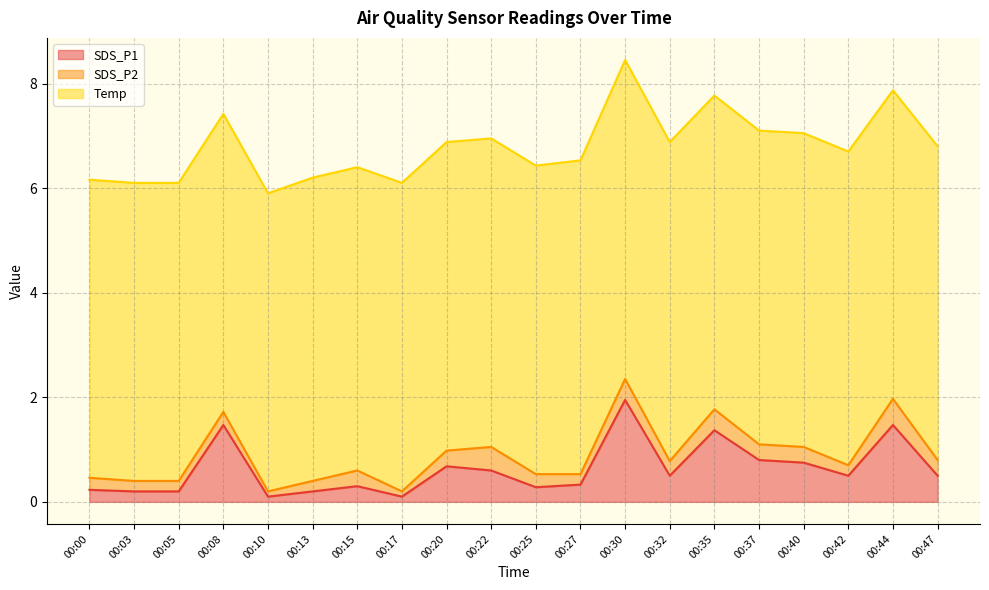

Which series changed the most between 00:32 and 00:35?

SDS_P1